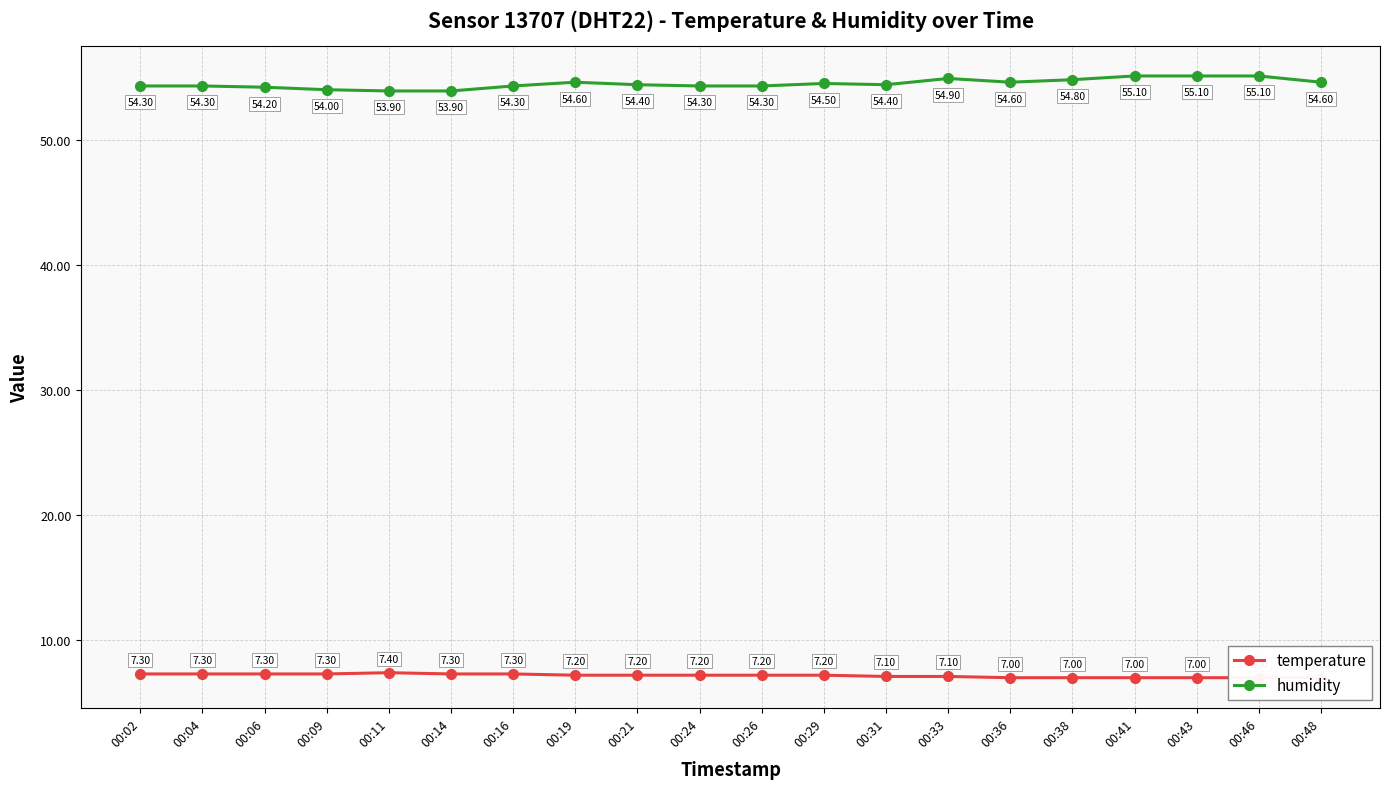

What is the average value of the humidity series?

54.5